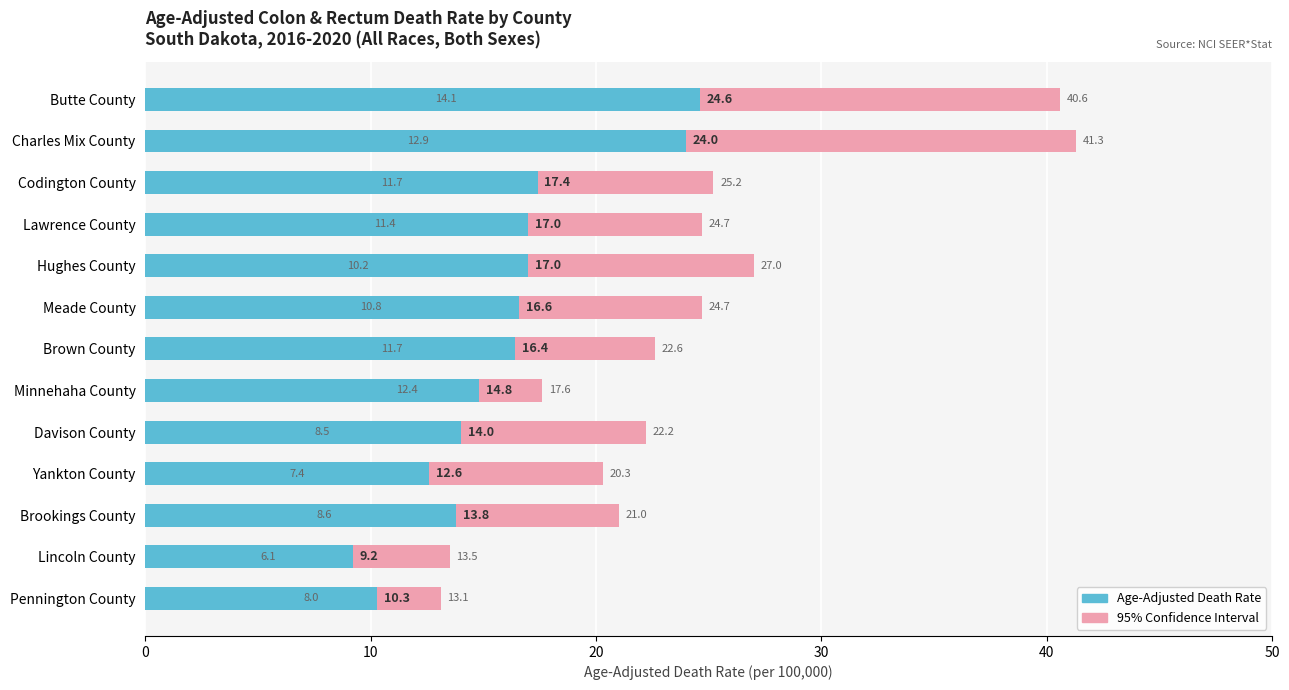

Reading left to right, extract all data points from this chart.

24.6	24.0	17.4	17.0	17.0	16.6	16.4	14.8	14.0	12.6	13.8	9.2	10.3